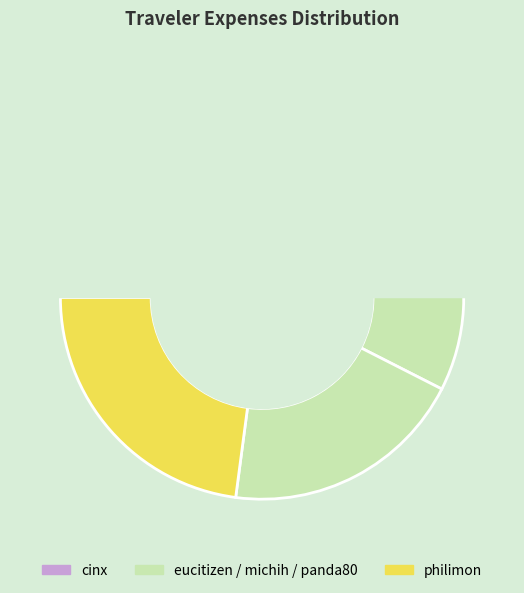

Does any single category account for the majority?

No